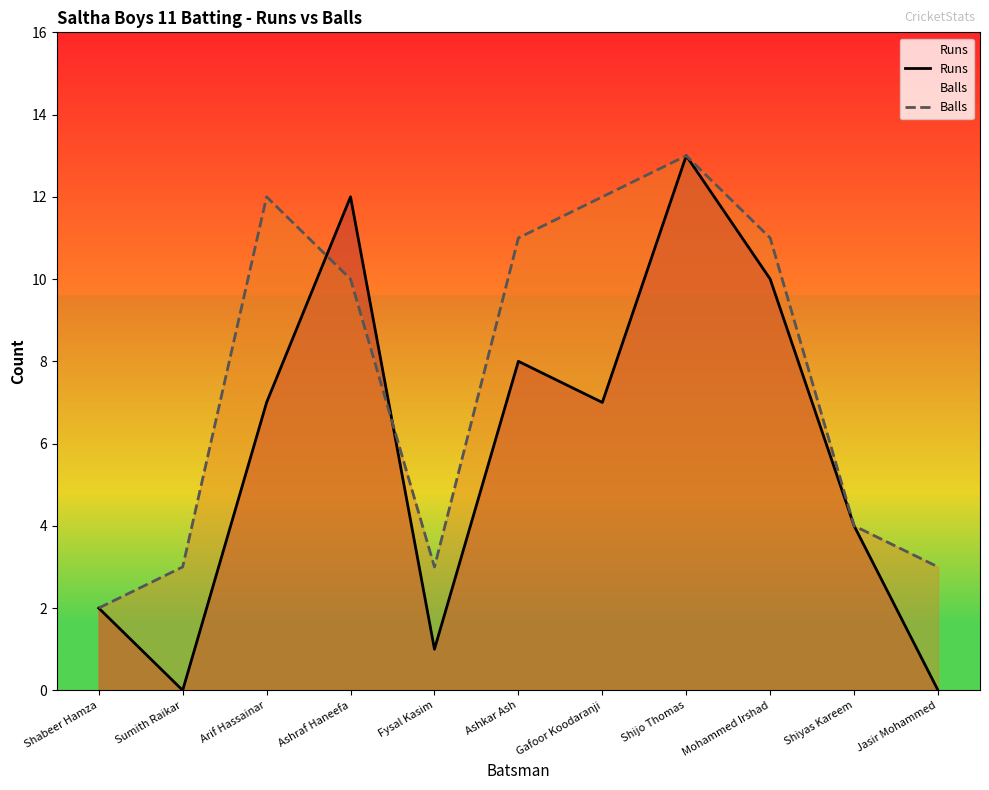

Where is Balls nearest to the value 7?

Ashraf Haneefa